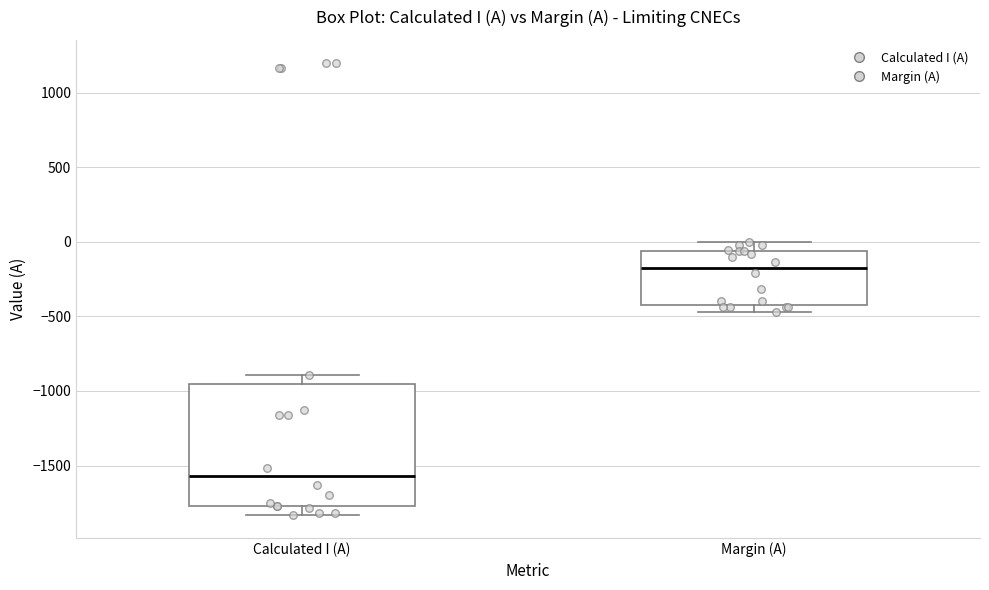

Reading left to right, read every box against the y-axis: the position of its median line, the range the box covers, and the ends of its whiskers. The values are not printed on the chart, so give them approximately, as read against the axis.

Calculated I (A): median -1550, box -1750 to -950, whiskers -1850 to -900
Margin (A): median -150, box -450 to -50, whiskers -450 (just below the box's lower edge) to 0